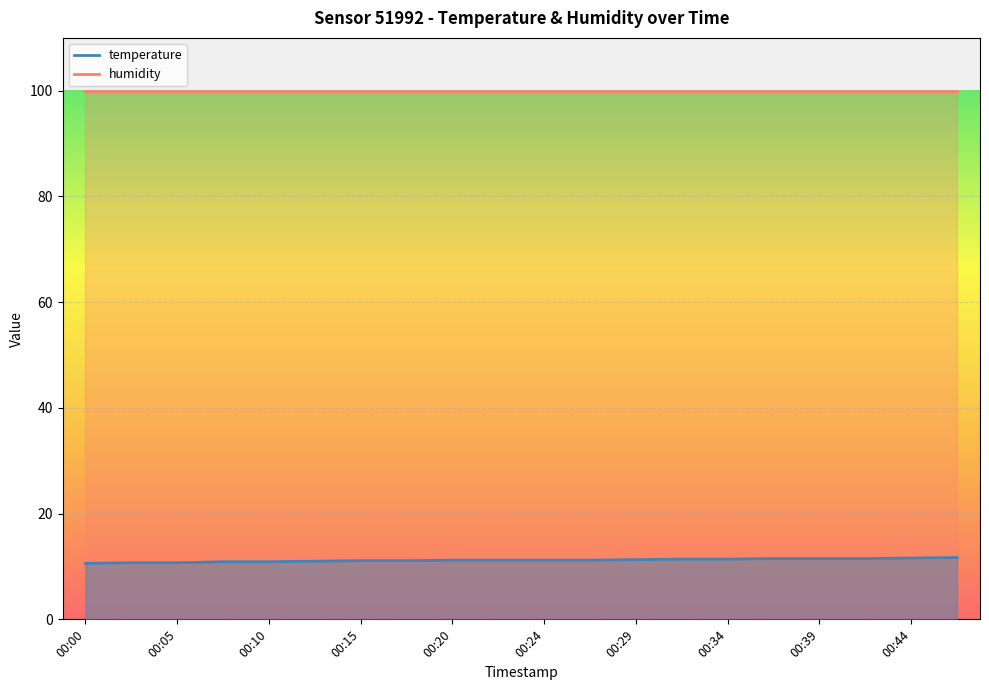

What is the value of the 14th point from the left?

11.4